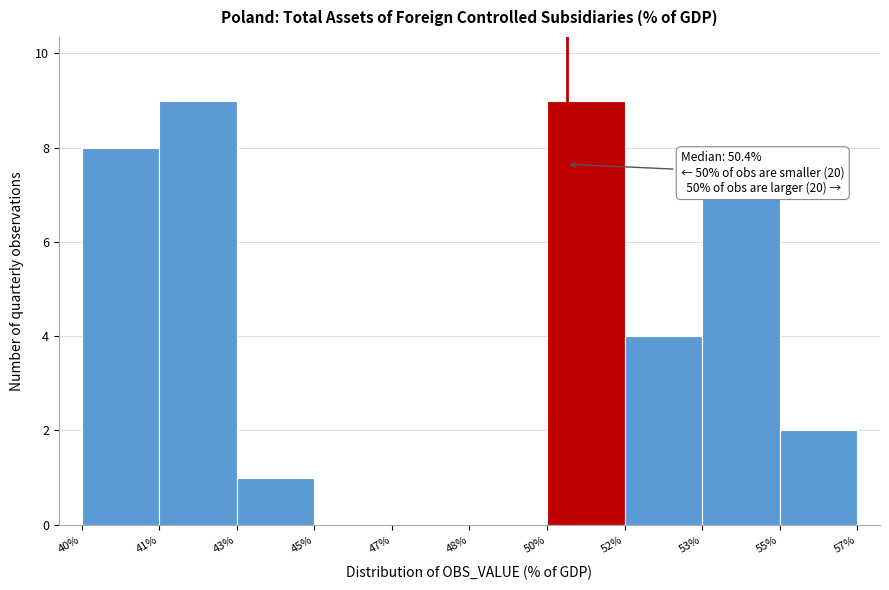

Reading right to left, extract all data points from this chart.

55%=2	53%=7	52%=4	50%=9	48%=0	47%=0	45%=0	43%=1	41%=9	40%=8